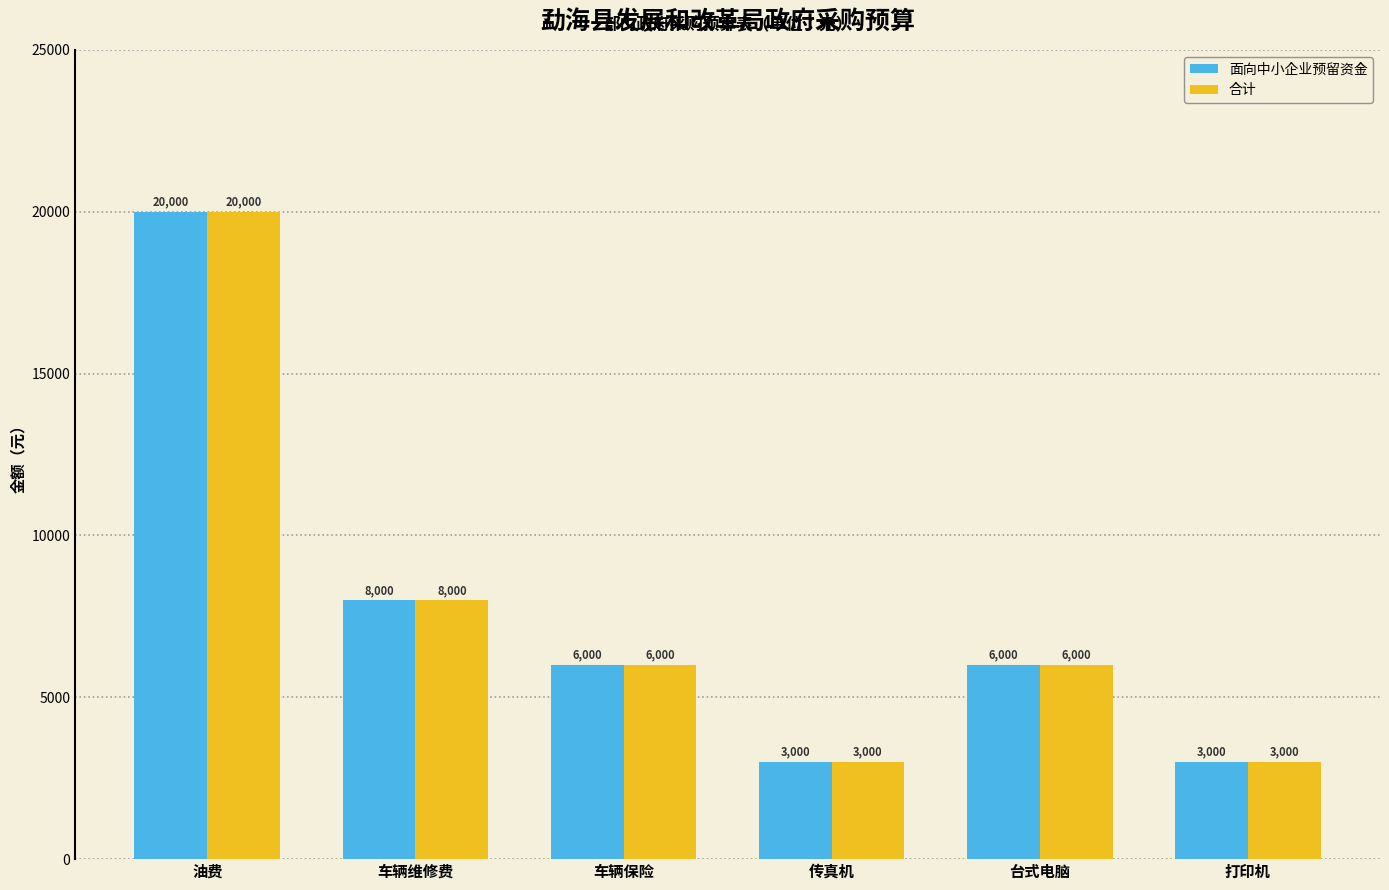

How many 合计 values are between 3000 and 8000?

5